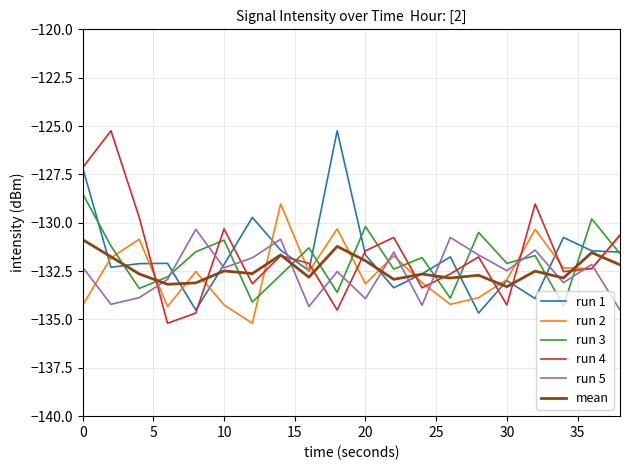

What is the difference between the second highest and minimum values in the run 4 series?

8.0